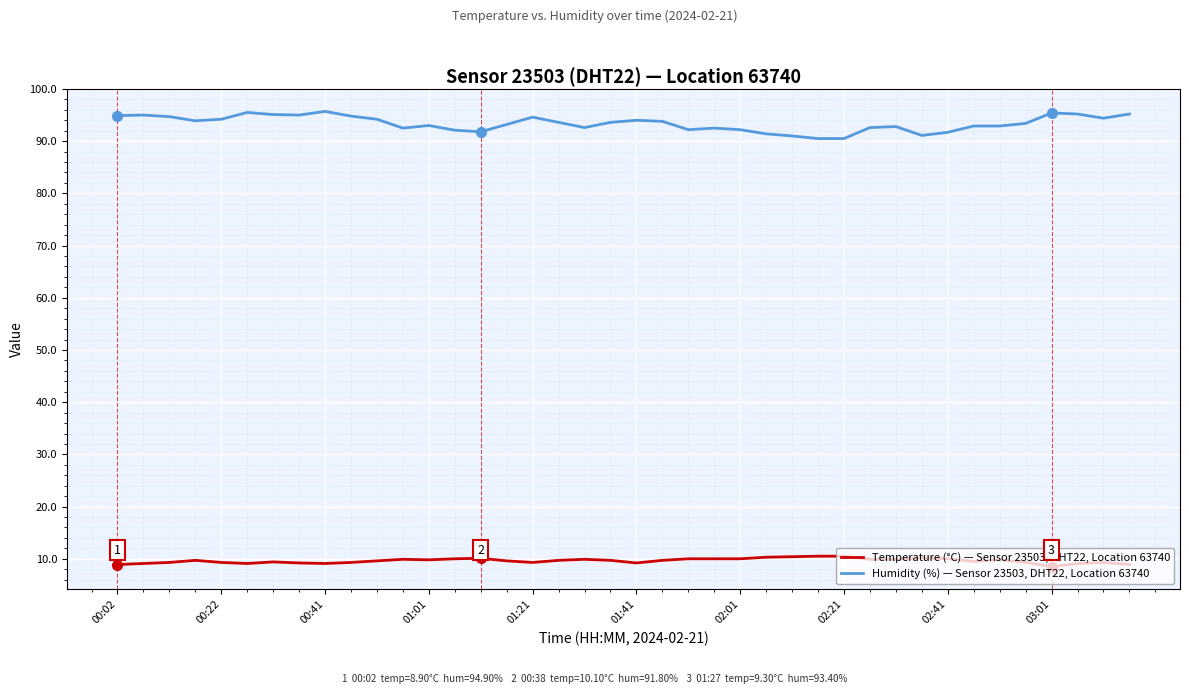

Is this an area chart (filled region under the line)?

No